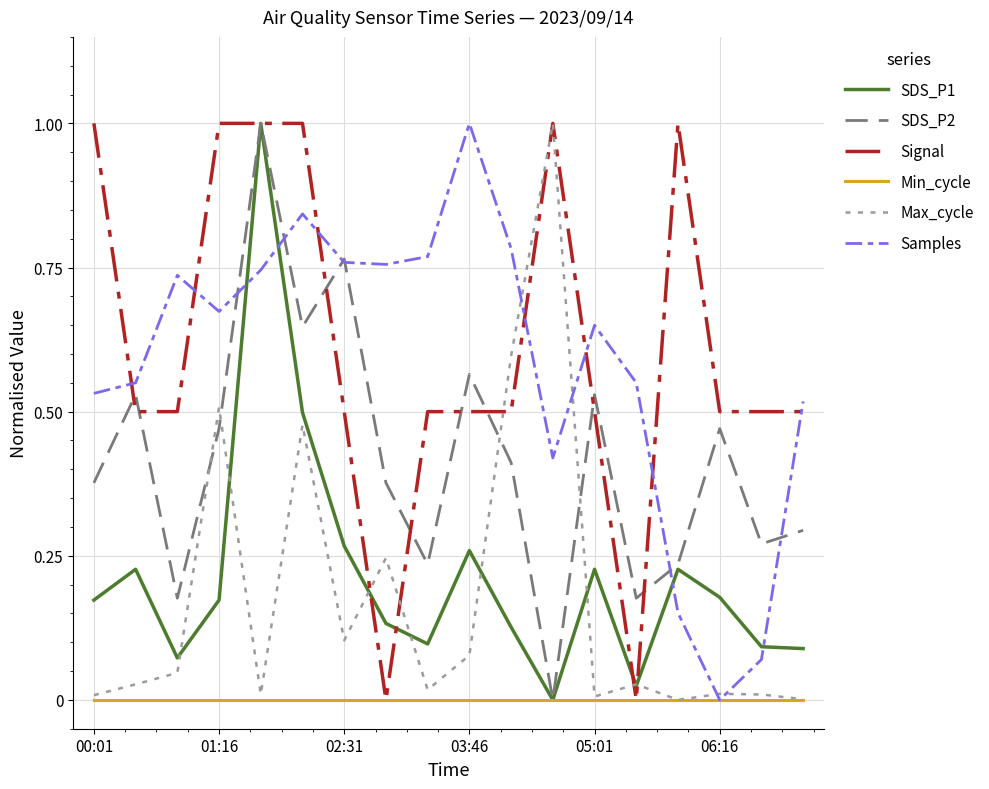

What is the difference between the second highest and minimum values in the Max_cycle series?

0.6